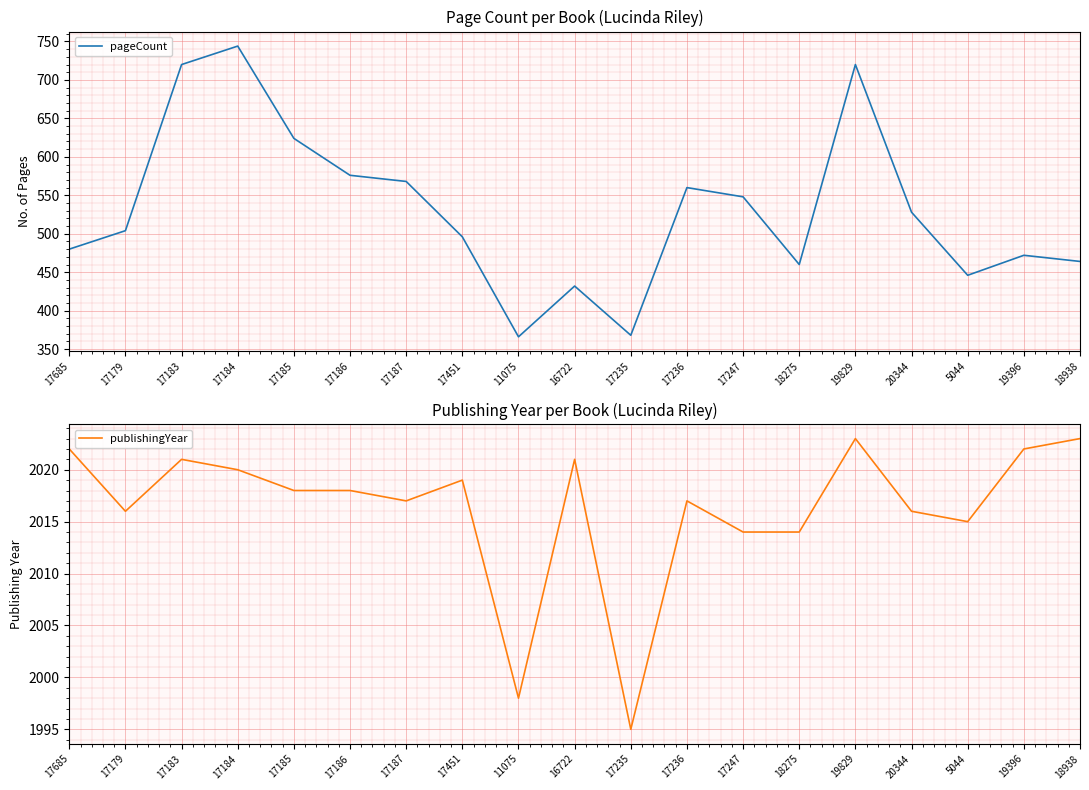

True or false: publishingYear and pageCount cross at least once.

False